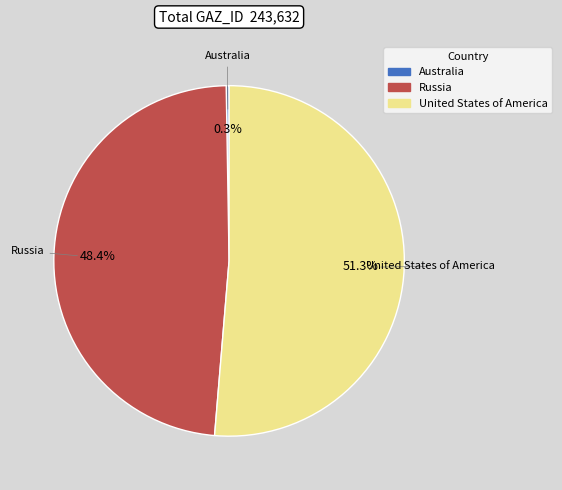

Which category accounts for the majority?

United States of America